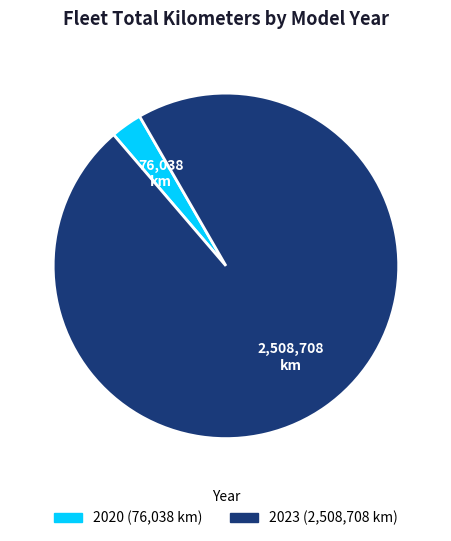

Is there any slice that represents more than half of the pie?

Yes